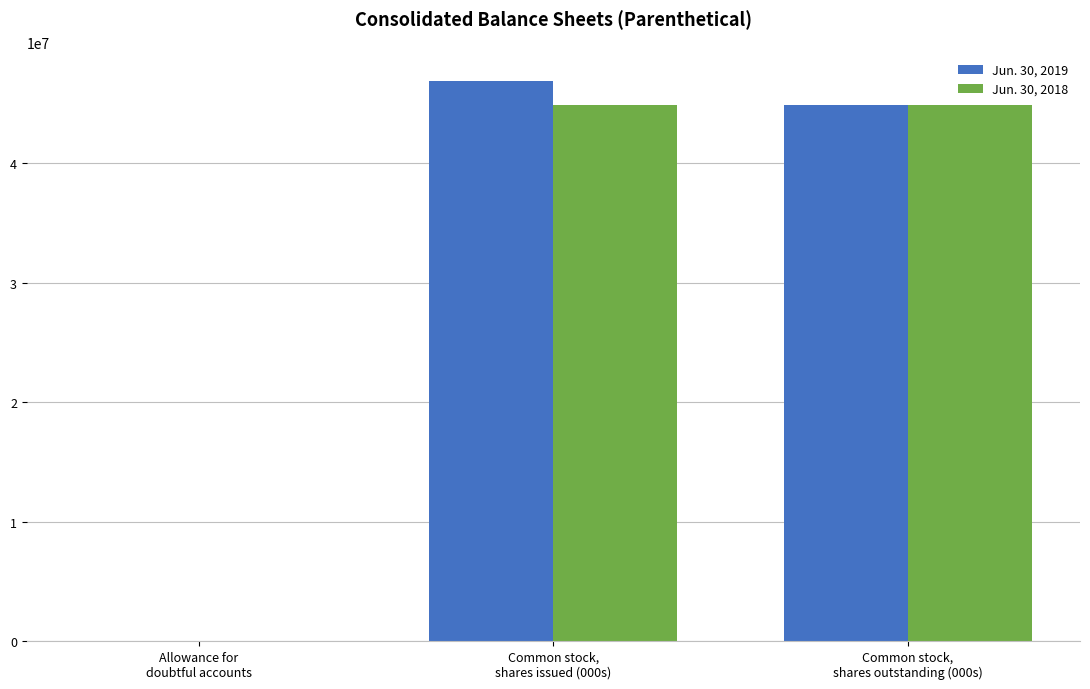

What are all the series names shown in the legend?

Jun. 30, 2019, Jun. 30, 2018